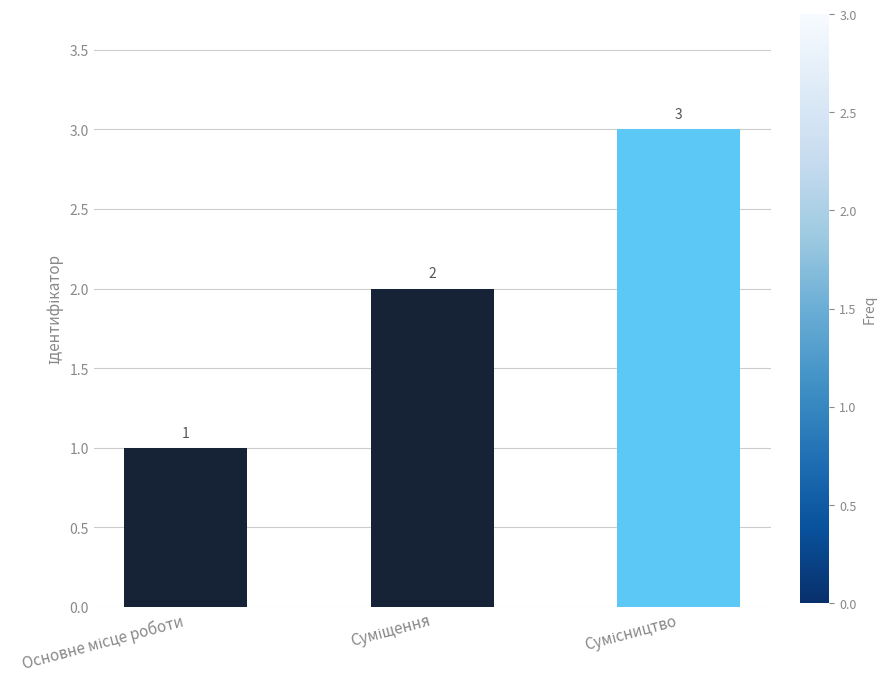

Reading left to right, what are all the values shown in this chart?

1	2	3